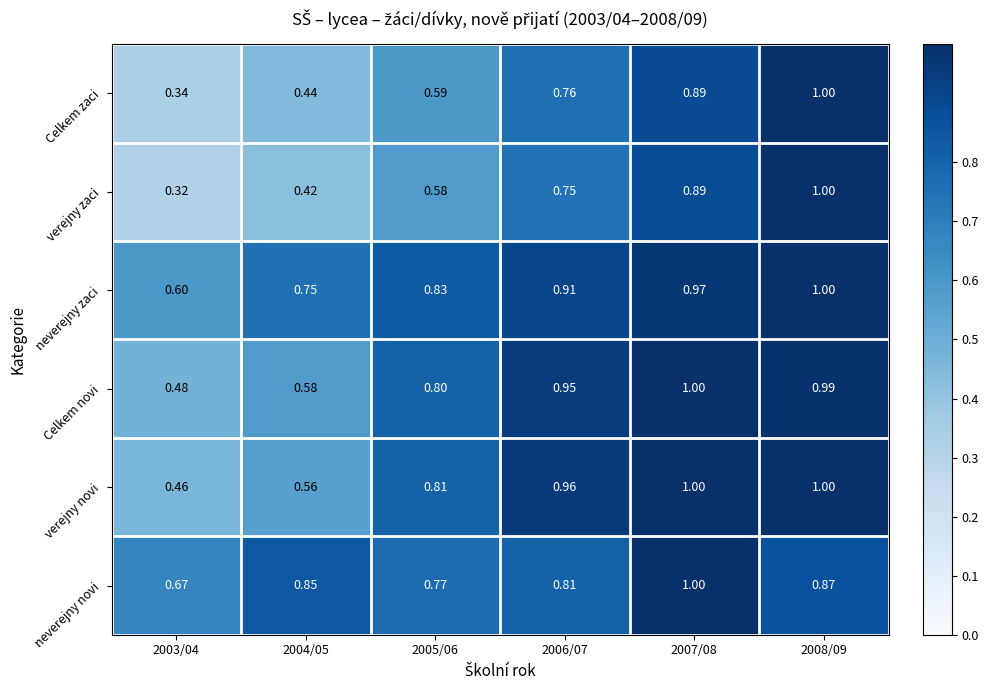

Which series has the largest total across all categories?

neverejny zaci